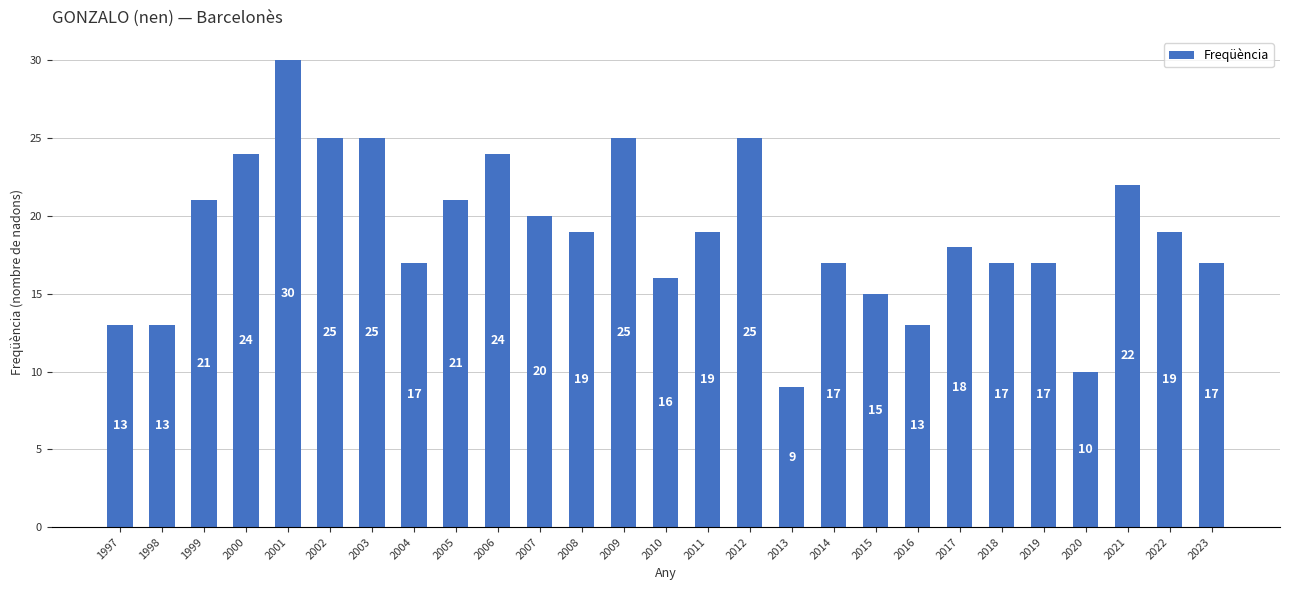

Which label corresponds to the largest value in the chart?

2001